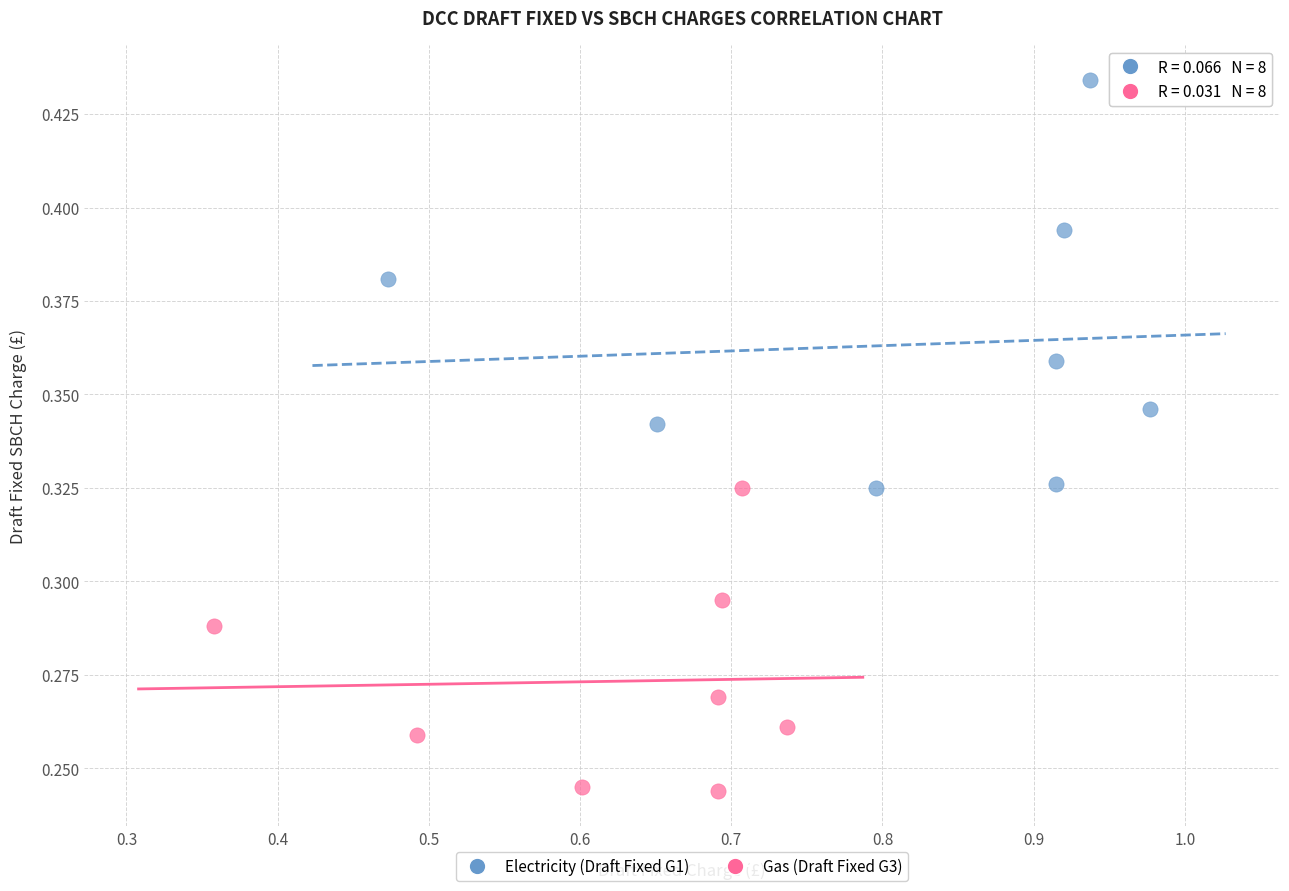

Which series has the largest Y range (max minus min)?

Electricity (Draft Fixed G1)